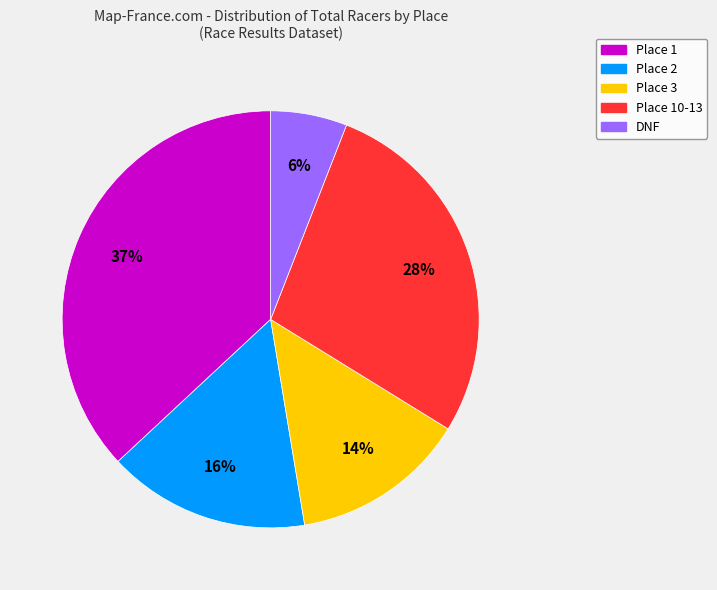

To the nearest percent, what is the average slice percentage?

20%